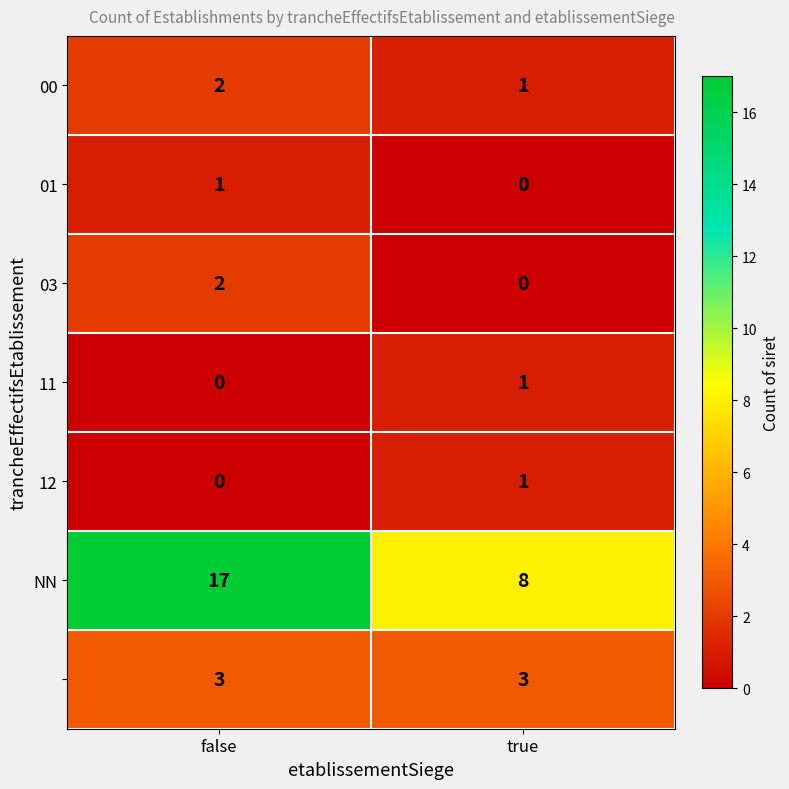

What is the spread (max minus min) of values at true?

8